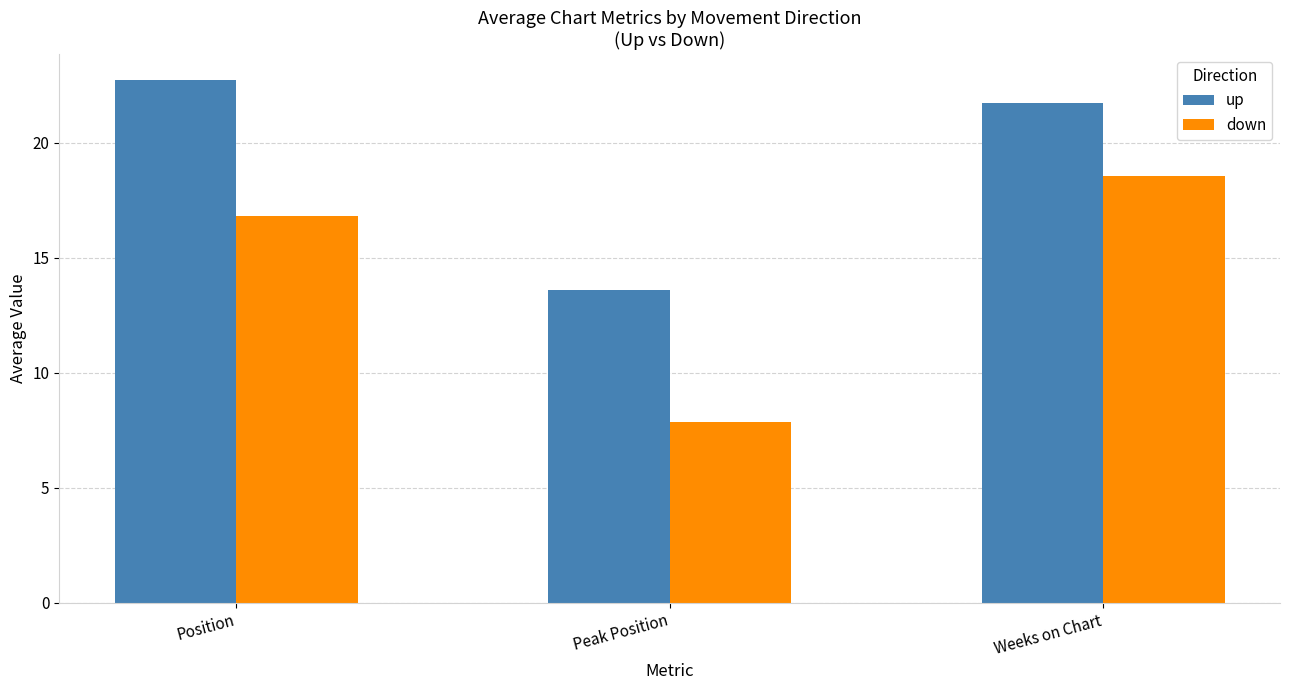

What is the difference between the second highest and minimum values in the up series?

8.1